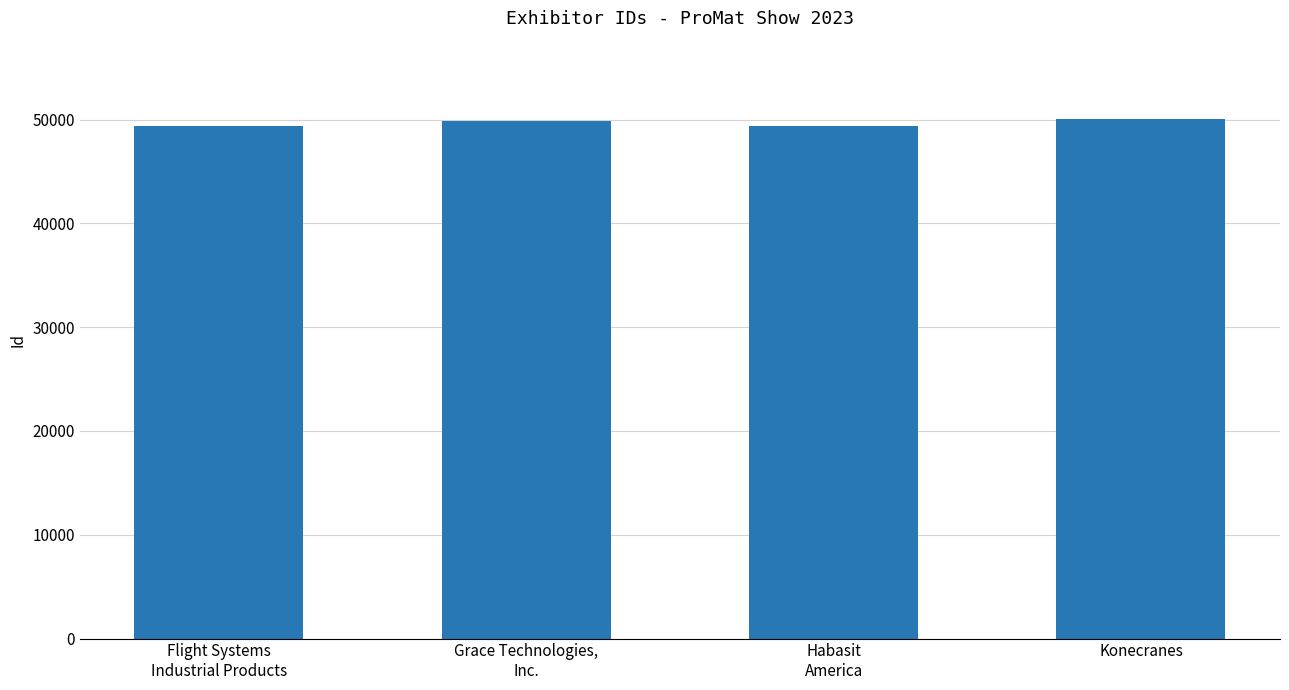

What is the difference between the values at Flight Systems
Industrial Products and Konecranes?

701